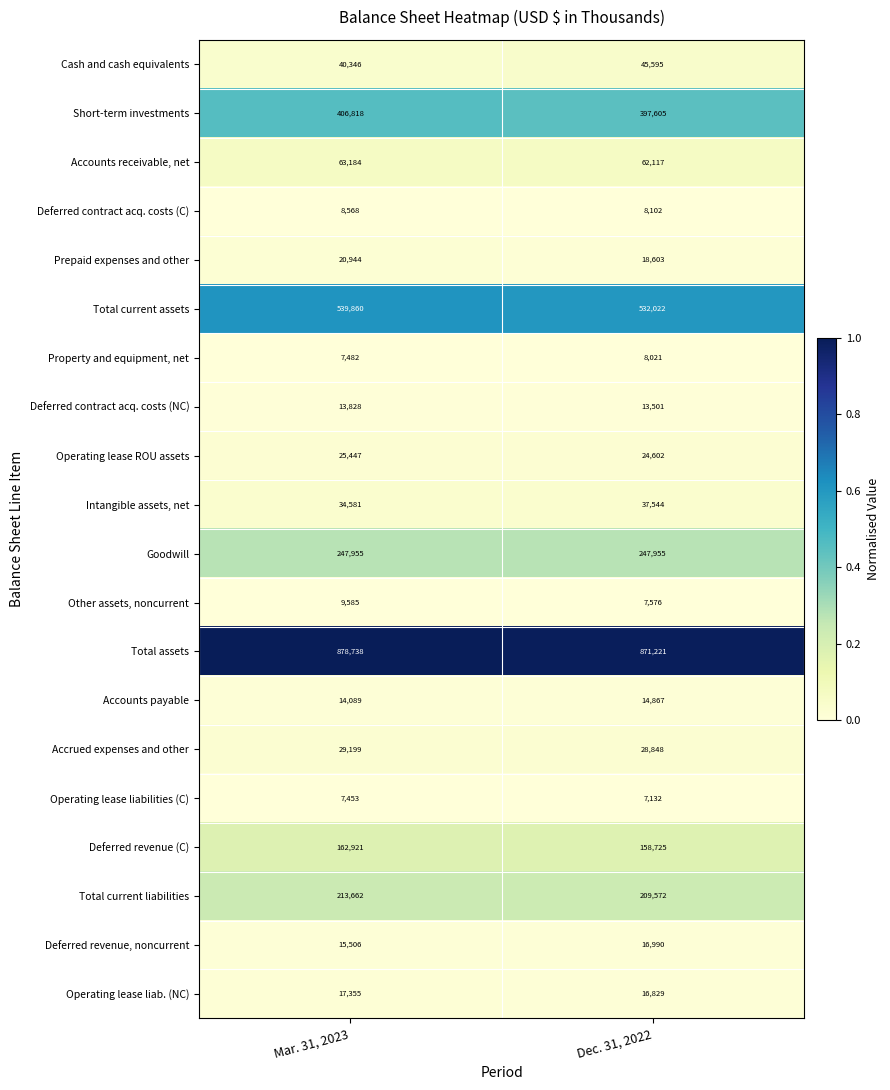

What is the approximate value of Goodwill at Mar. 31, 2023?

247955